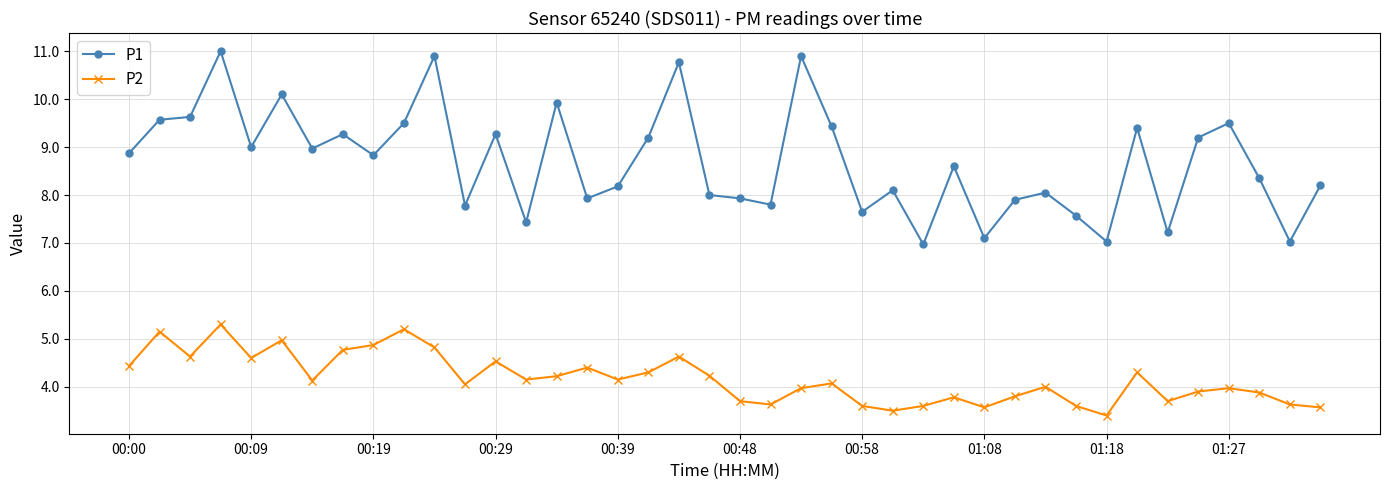

Which series has the largest range (max minus min)?

P1